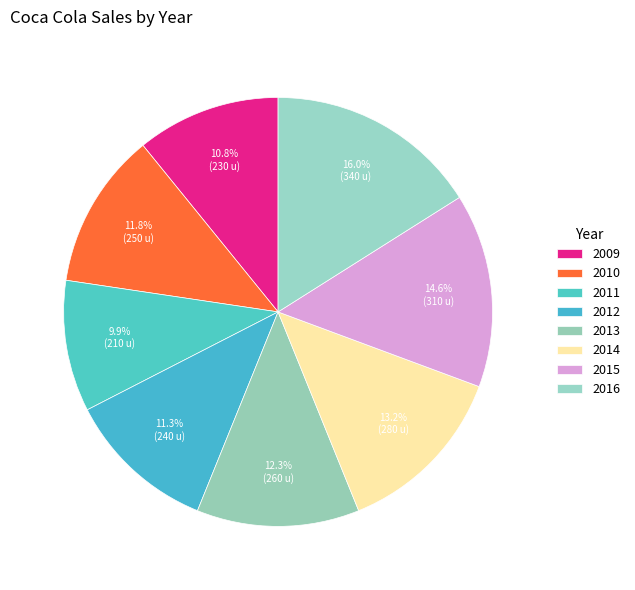

What is the largest slice in the pie chart?

2016